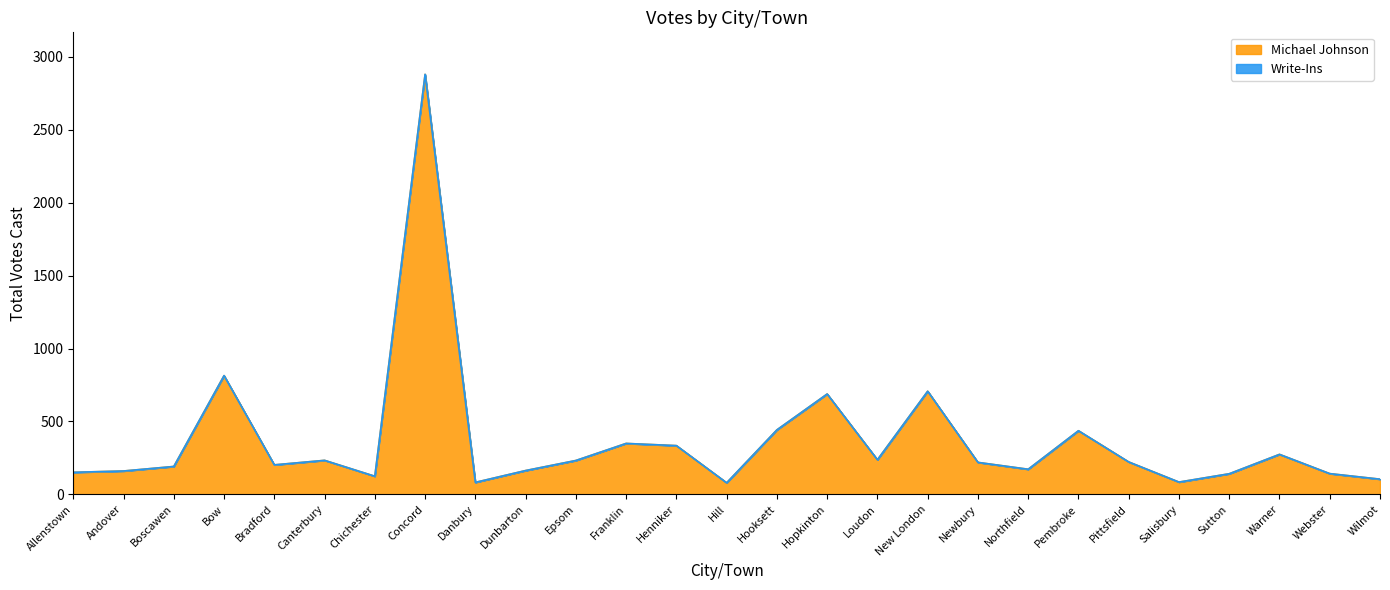

How many interior local valleys (lower than both neighbors) does the data have?

7